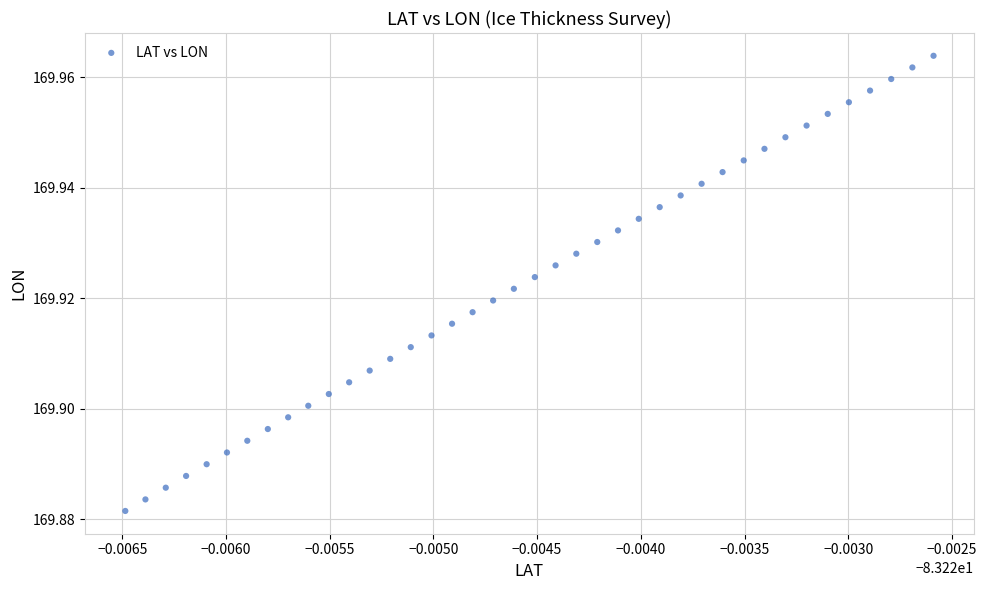

How many data points are displayed?

40